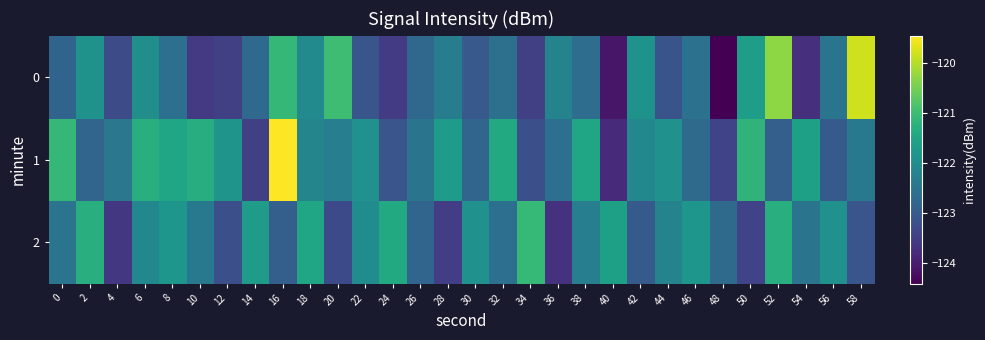

Reading left to right, what are all the values shown in this chart?

0: 0=-122.8	2=-121.9	4=-123.3	6=-122.0	8=-122.6	10=-123.6	12=-123.5	14=-122.7	16=-121.1	18=-122.0	20=-121.0	22=-123.1	24=-123.5	26=-122.8	28=-122.3	30=-123.0	32=-122.6	34=-123.5	36=-122.2	38=-122.6	40=-124.1	42=-121.9	44=-123.1	46=-122.6	48=-124.4	50=-121.6	52=-120.3	54=-123.7	56=-122.5	58=-119.8
1: 0=-121.1	2=-122.8	4=-122.5	6=-121.3	8=-121.5	10=-121.3	12=-121.8	14=-123.5	16=-119.5	18=-122.2	20=-122.3	22=-121.9	24=-123.1	26=-122.5	28=-121.7	30=-122.8	32=-121.4	34=-123.2	36=-122.6	38=-121.5	40=-123.8	42=-122.1	44=-121.9	46=-122.7	48=-123.4	50=-121.2	52=-122.9	54=-121.6	56=-123.0	58=-122.4
2: 0=-122.5	2=-121.3	4=-123.6	6=-122.1	8=-121.8	10=-122.4	12=-123.2	14=-121.7	16=-122.9	18=-121.5	20=-123.3	22=-122.0	24=-121.4	26=-122.8	28=-123.5	30=-121.9	32=-122.6	34=-121.1	36=-123.7	38=-122.3	40=-121.6	42=-123.0	44=-122.2	46=-121.8	48=-122.7	50=-123.4	52=-121.3	54=-122.5	56=-121.9	58=-123.1